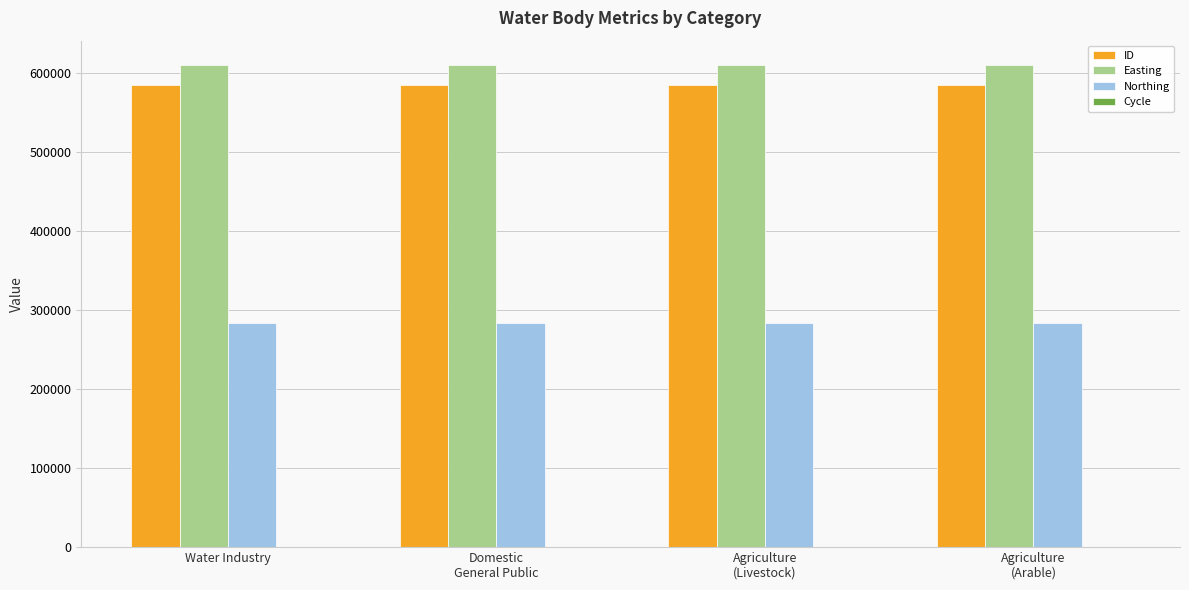

What is the sum of all ID values?

2339542